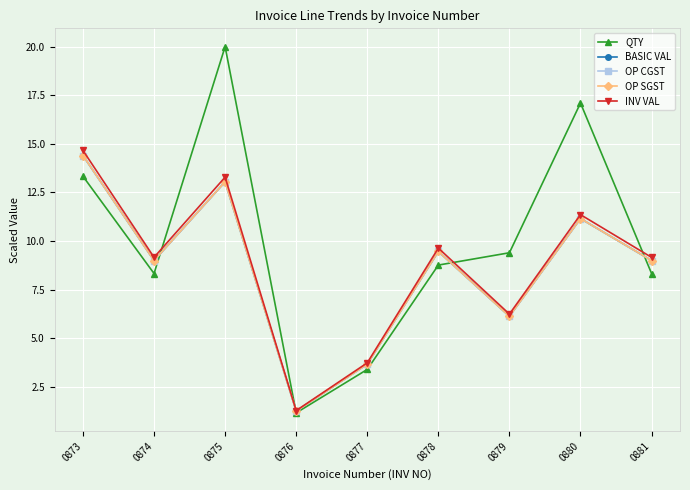

At 0877, list the series in order from largest to smallest.

INV VAL, BASIC VAL, OP CGST, OP SGST, QTY